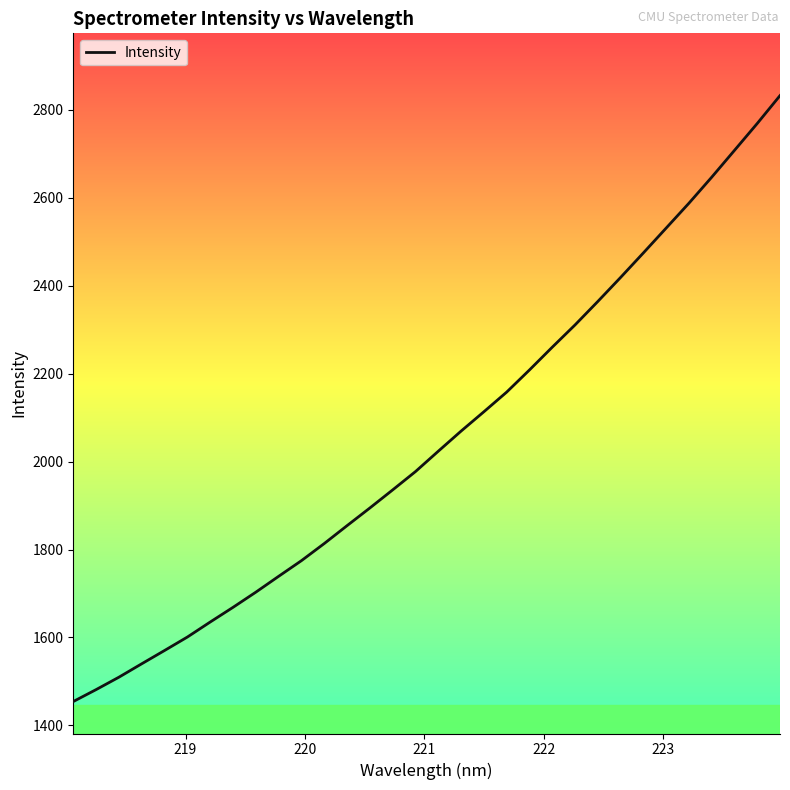

What is the difference between the maximum and minimum values?

1378.1